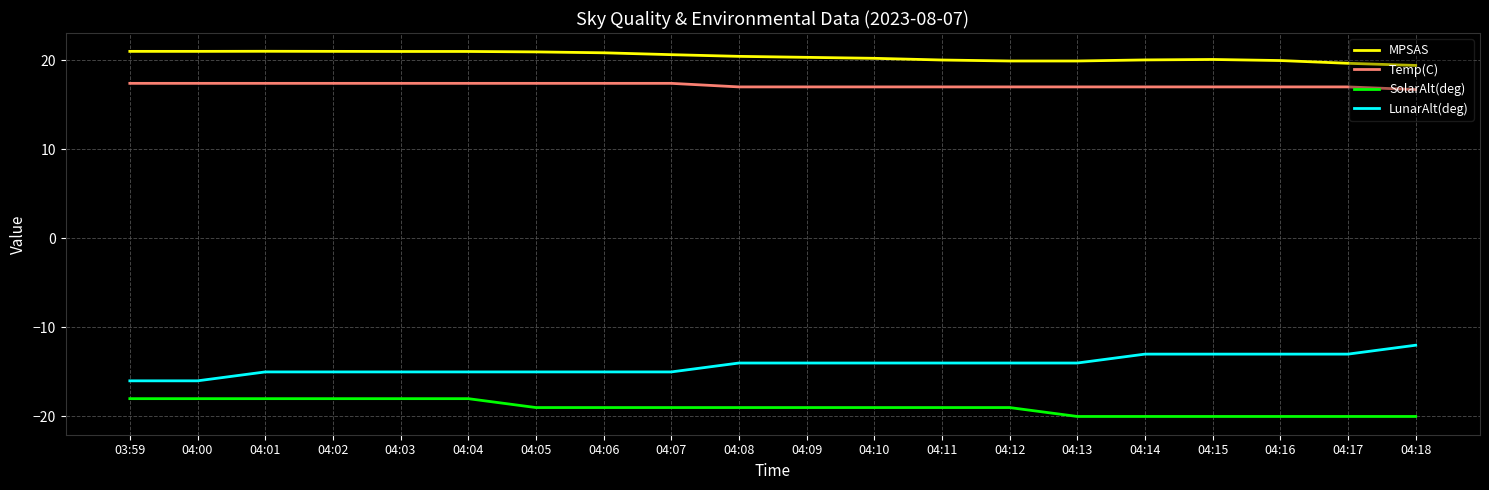

What is the sum of the MPSAS values at 04:00 and 04:07?

41.6